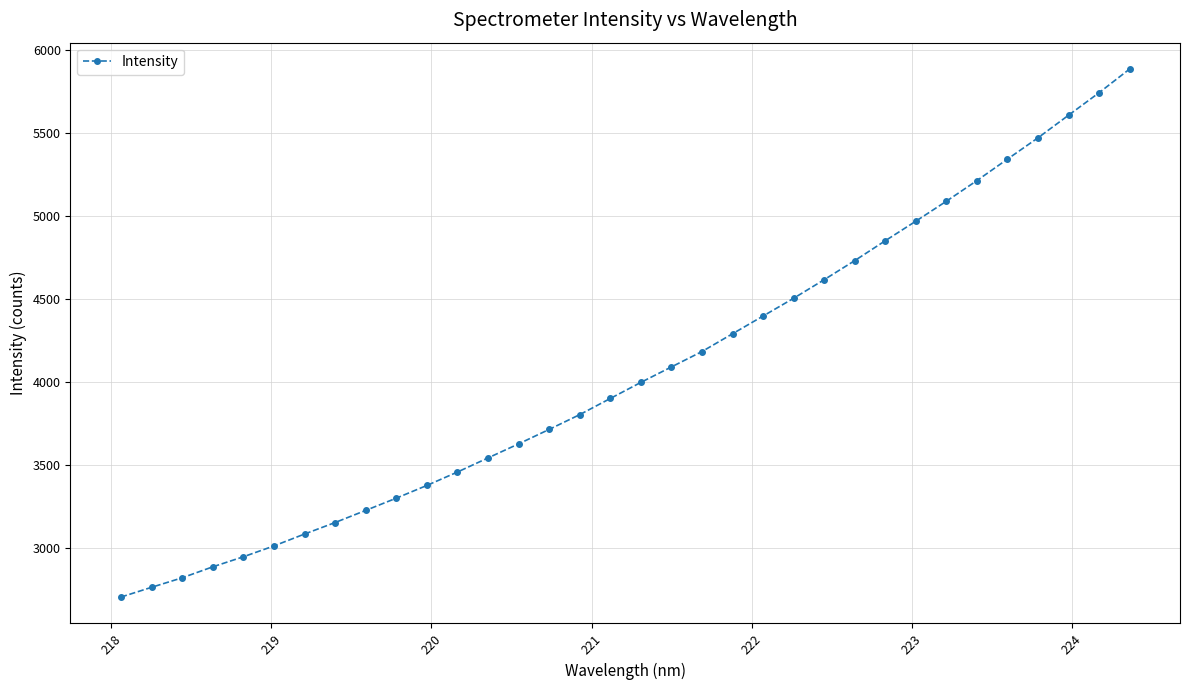

What is the greatest value displayed?

5885.9